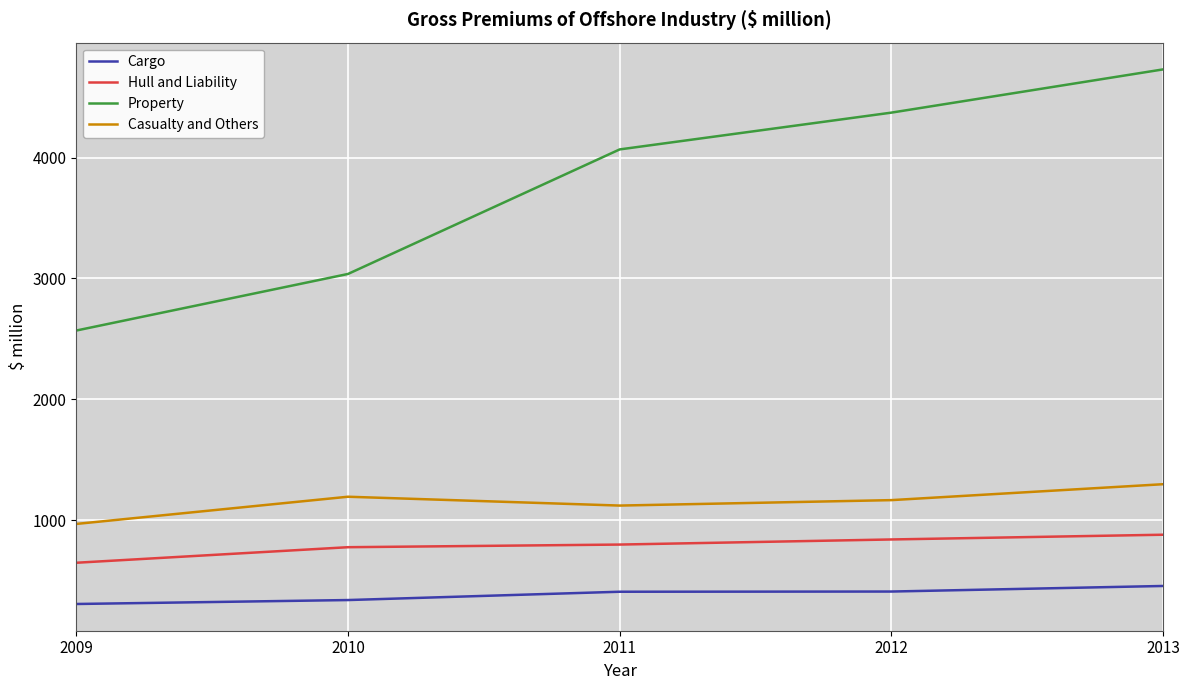

What is the difference between the Hull and Liability values at 2013 and 2011?

81.4